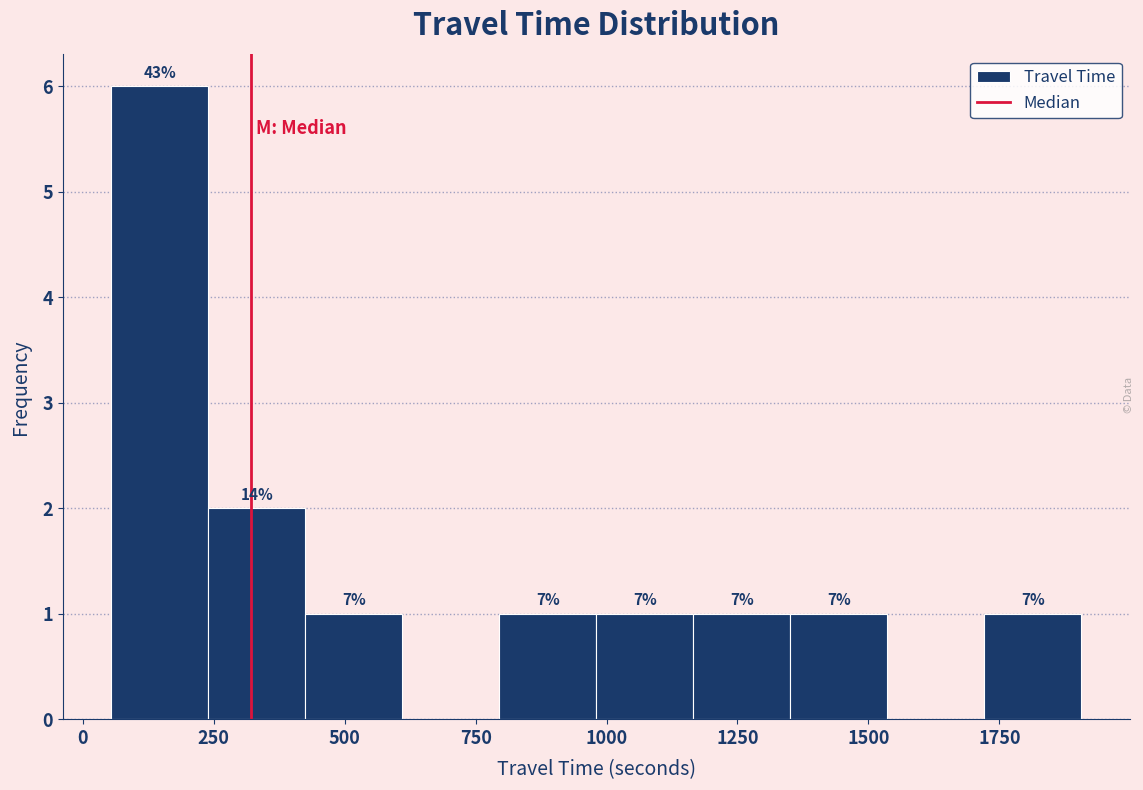

Around what value on the x-axis is the tallest bar? Give the approximate position of its centre, as read against the axis.

150